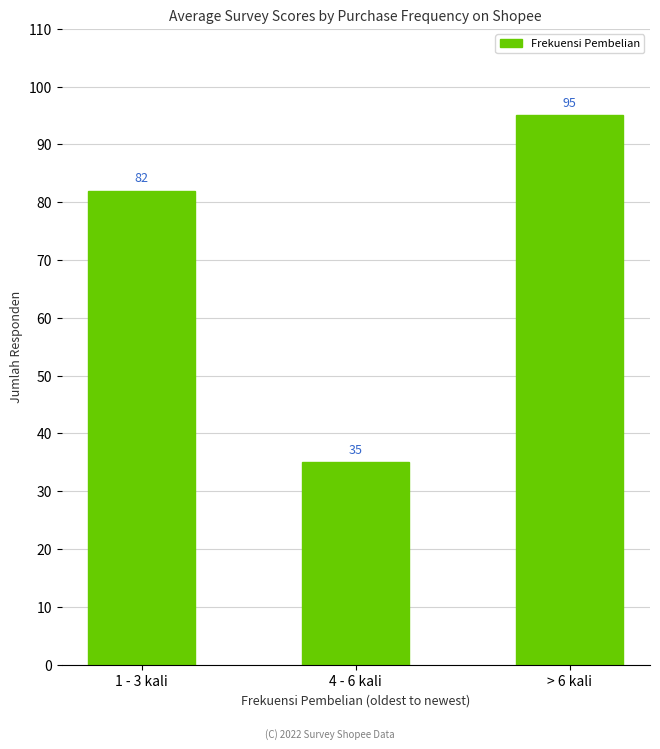

What value does the data have at 1 - 3 kali, to the nearest 10?

80